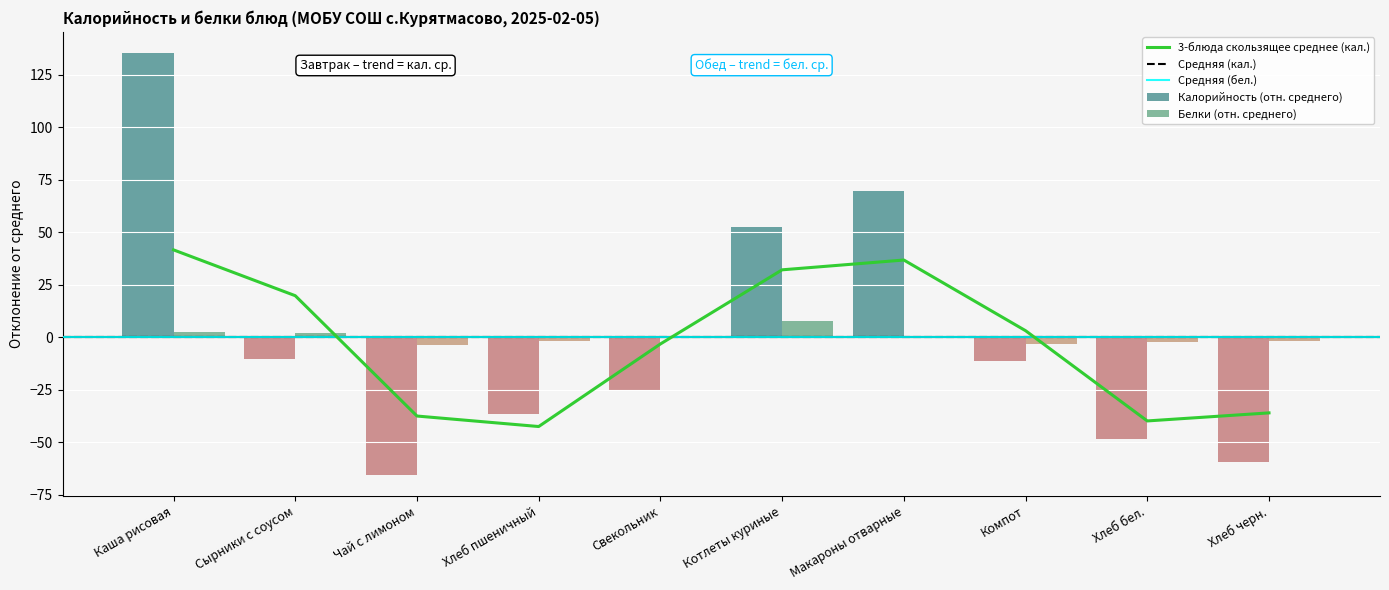

What is the difference between the highest and lowest values at Котлеты куриные?

44.7